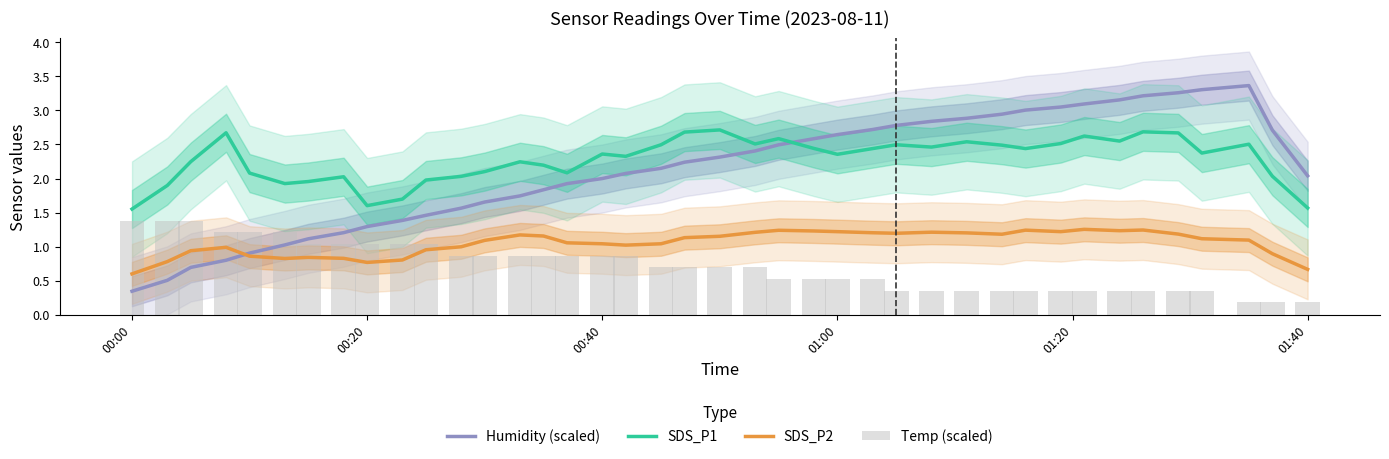

Which series ends up on top after the final intersection of SDS_P1 and Humidity (scaled)?

Humidity (scaled)